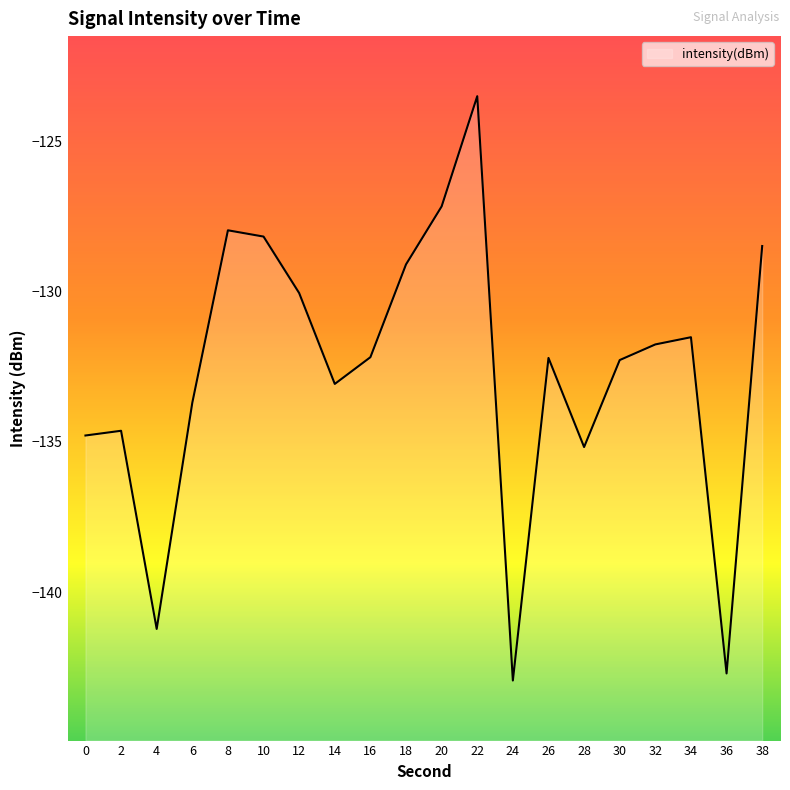

What is the change in value from 0 to 10?

+6.6